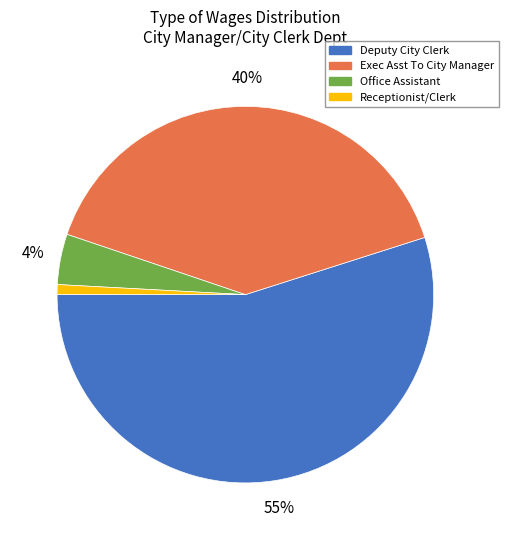

Is it true that Receptionist/Clerk is 1% of the pie?

True